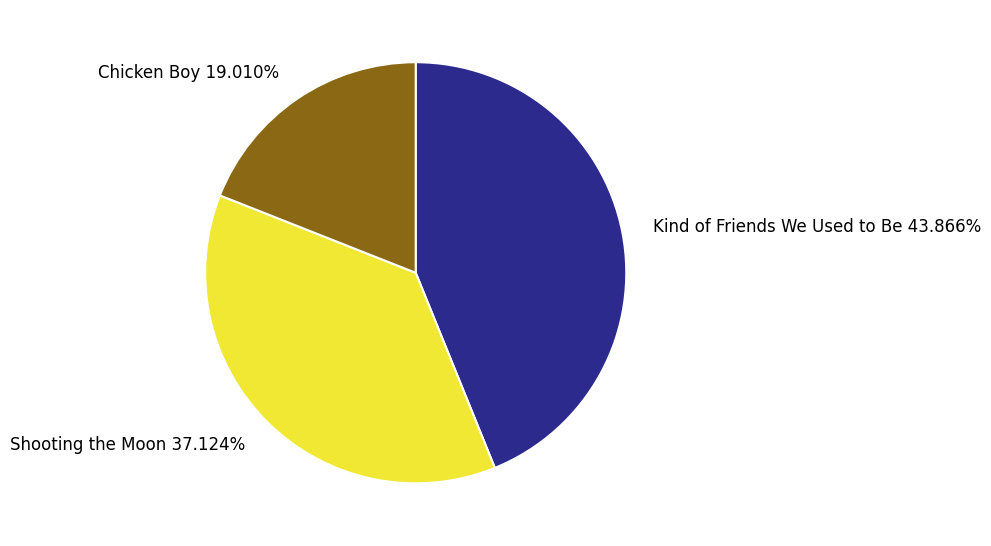

What percentage is the Kind of Friends We Used to Be slice, to the nearest percent?

44%